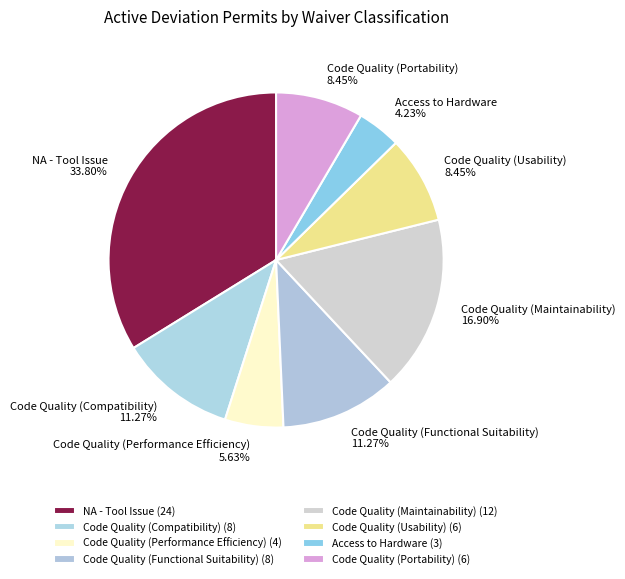

What percentage is the Code Quality (Portability) slice, to the nearest percent?

8%